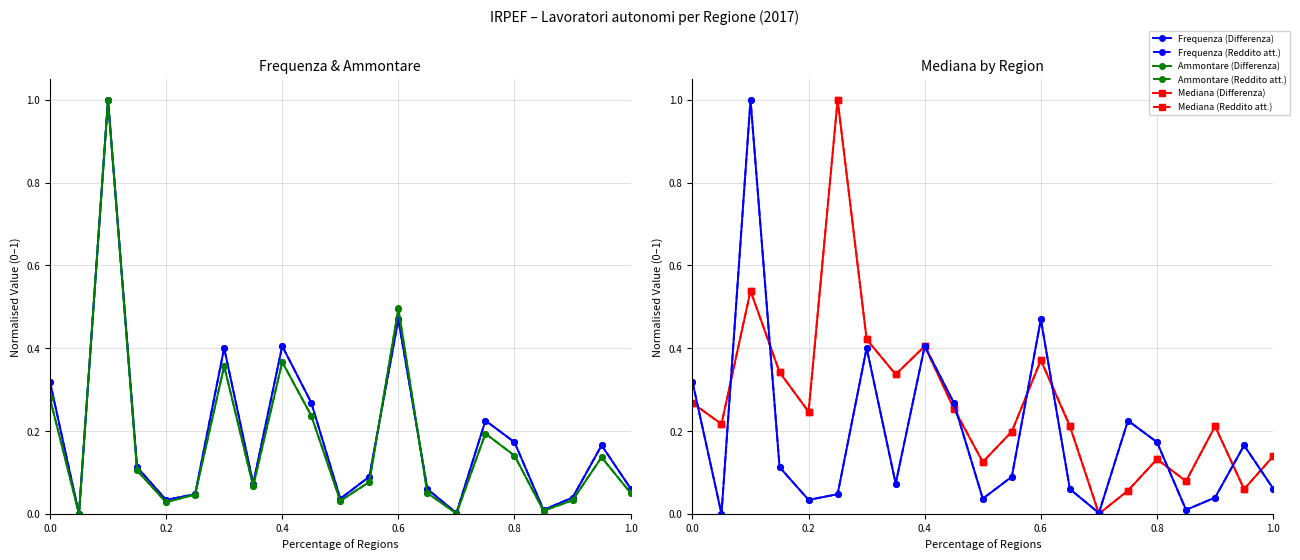

How many values in Frequenza (Reddito att.) are above zero?

20